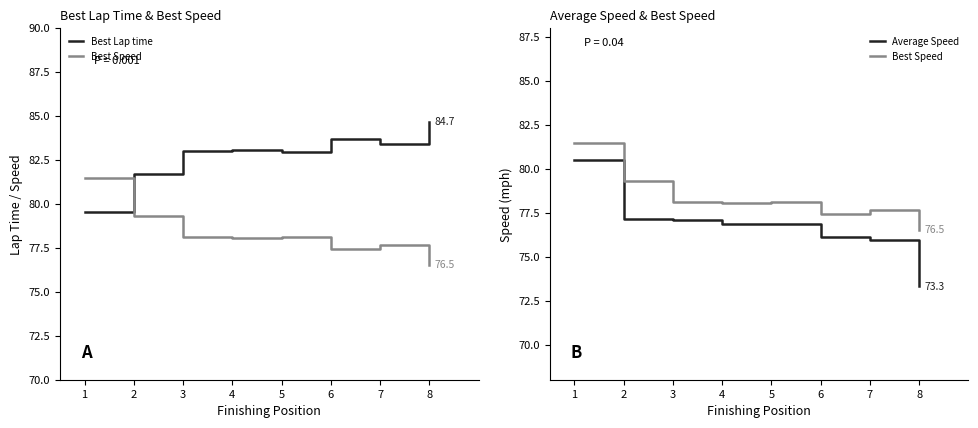

Which series ends up on top after the final intersection of Best Lap time and Best Speed?

Best Lap time